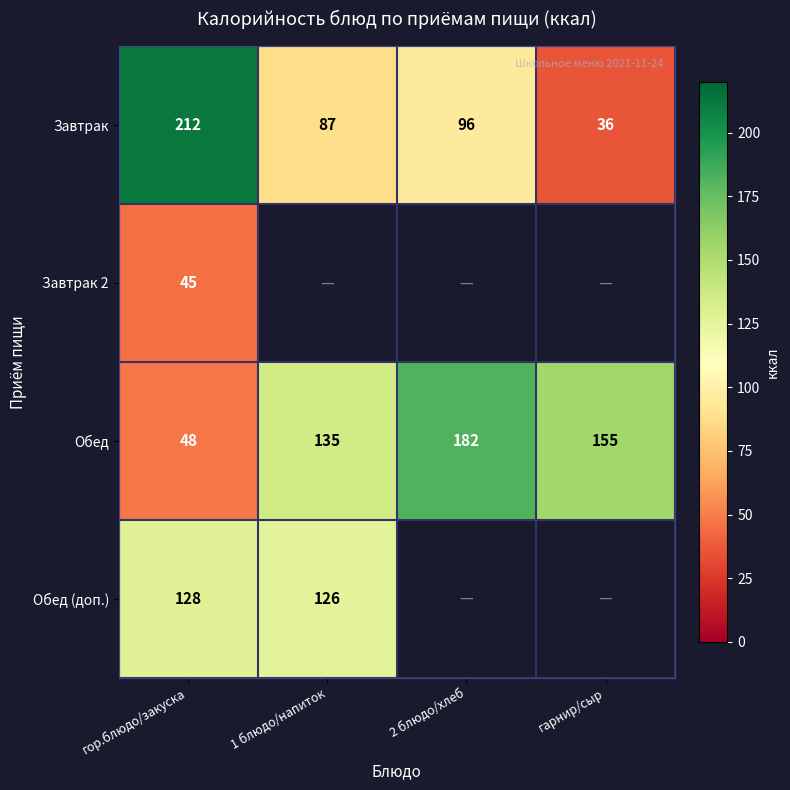

What is the approximate value of Завтрак at 1 блюдо/напиток, to the nearest 10?

90